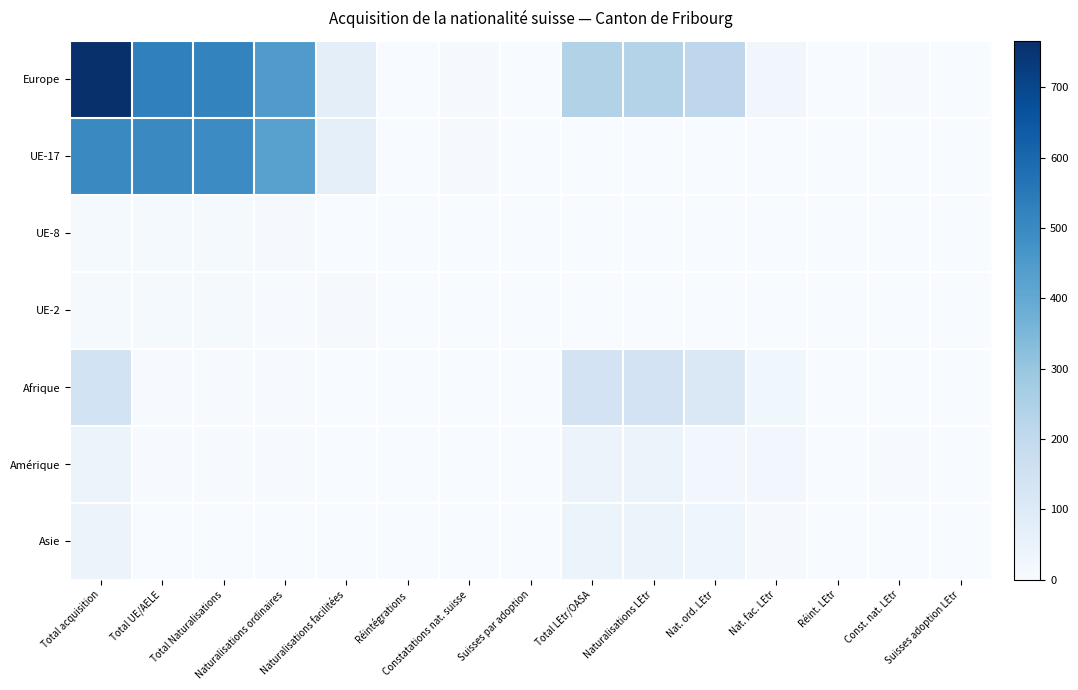

At which category is the sum across all series the highest?

Total acquisition